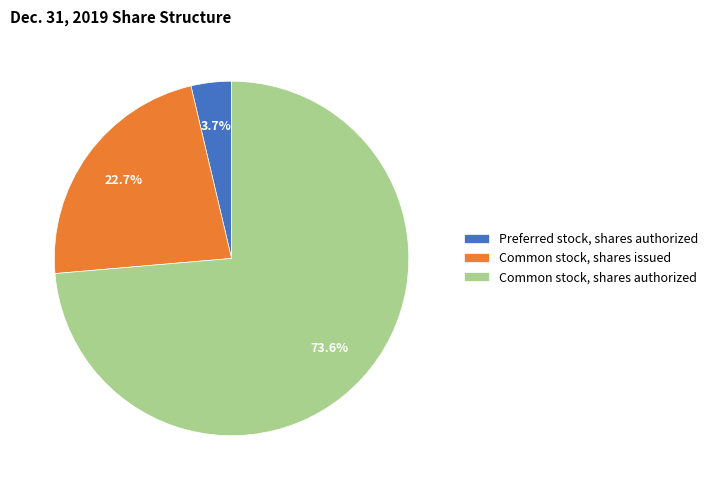

Count the number of slices in the pie.

3